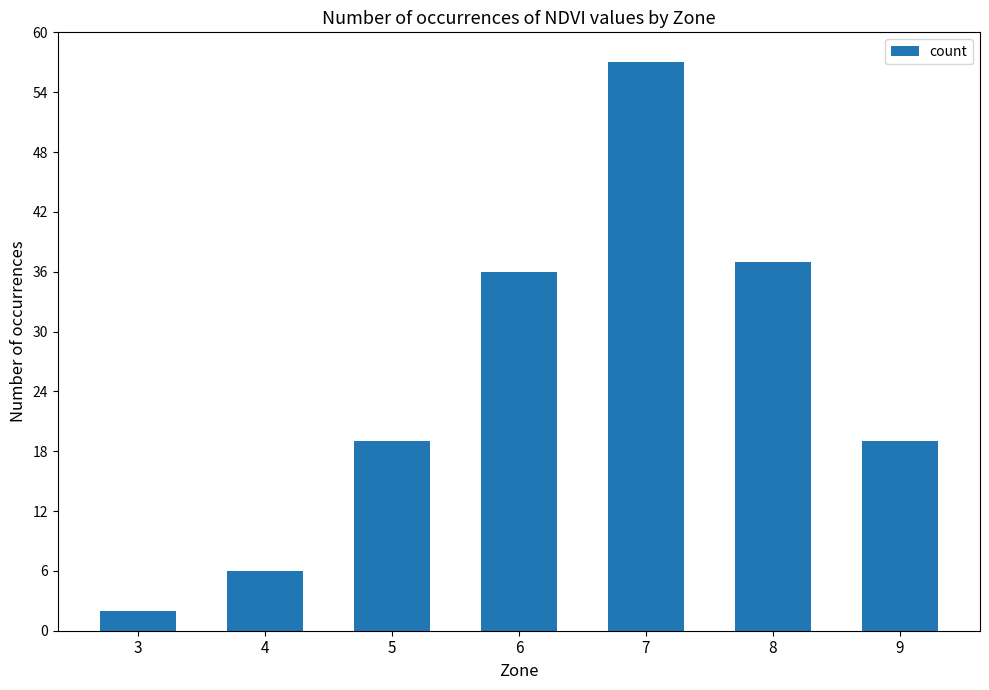

The value at 5 is 19. True or false?

True